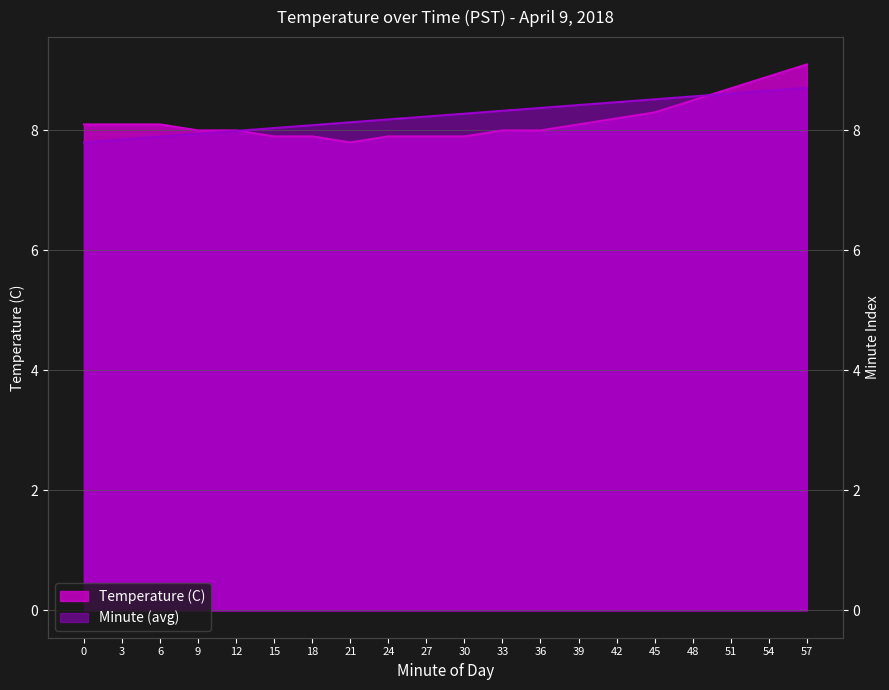

Where do Temperature (C) and Minute (avg) first cross each other?

12 and 15